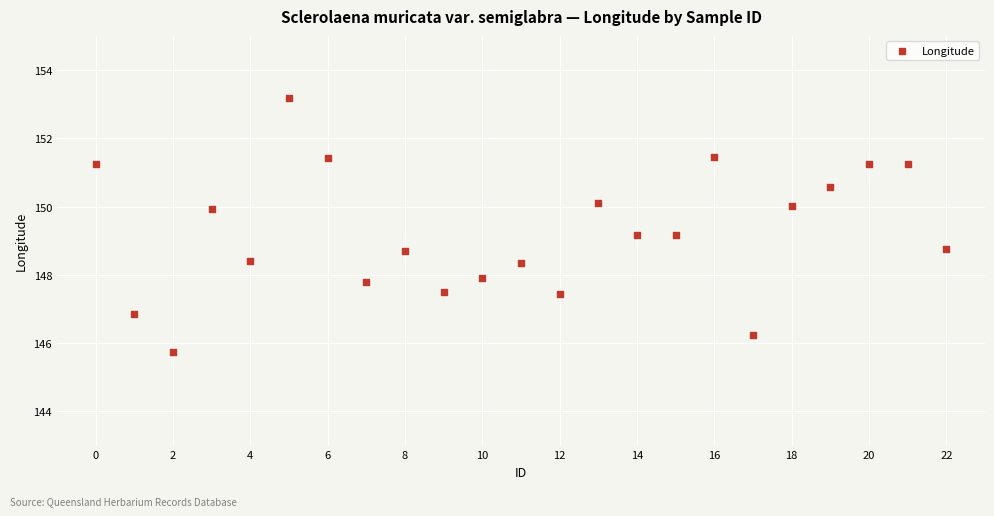

What is the range of Y values (max minus min)?

7.4